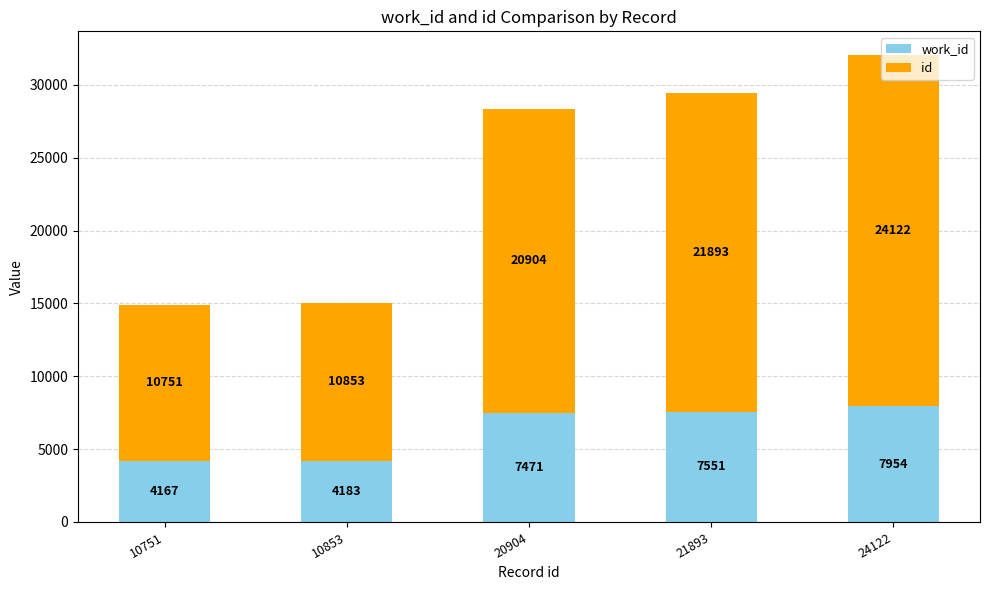

What is the total value across all series at 24122?

32076